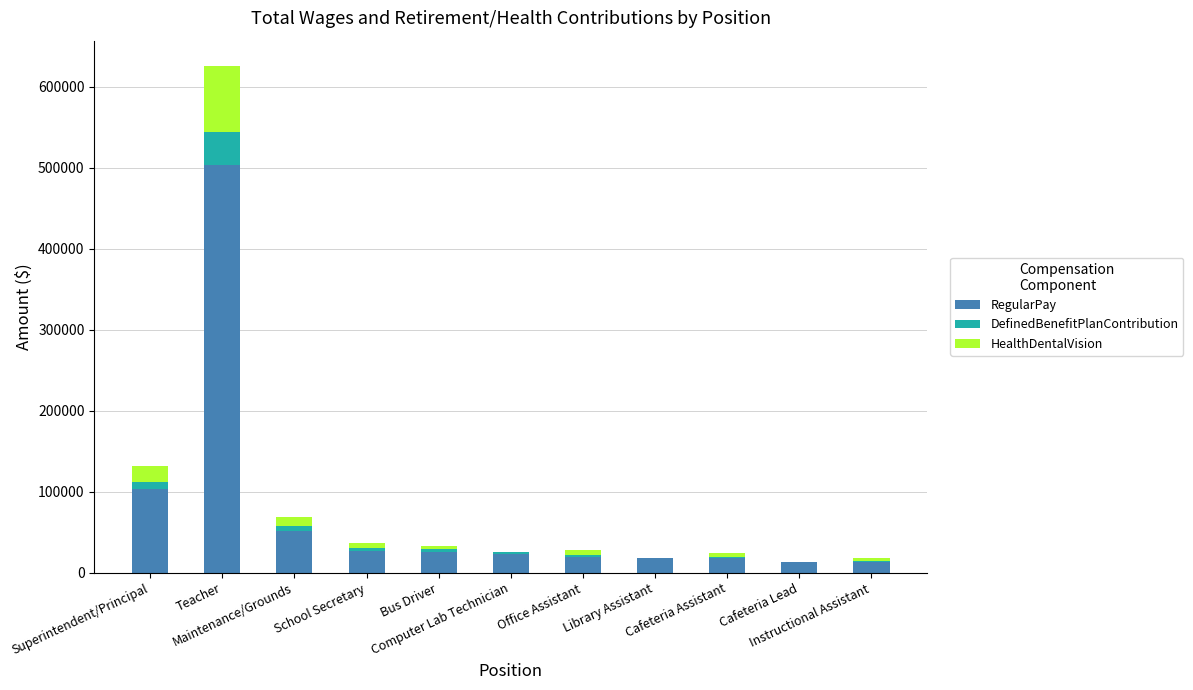

What is the highest value of the RegularPay series?

503717